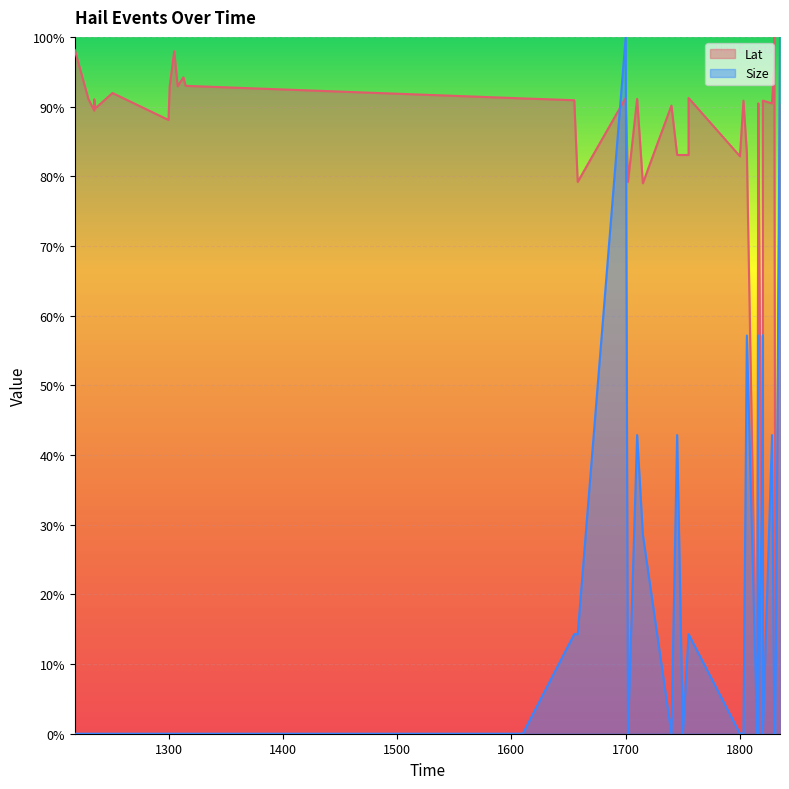

What is the approximate value of Size at 1820?

57.1